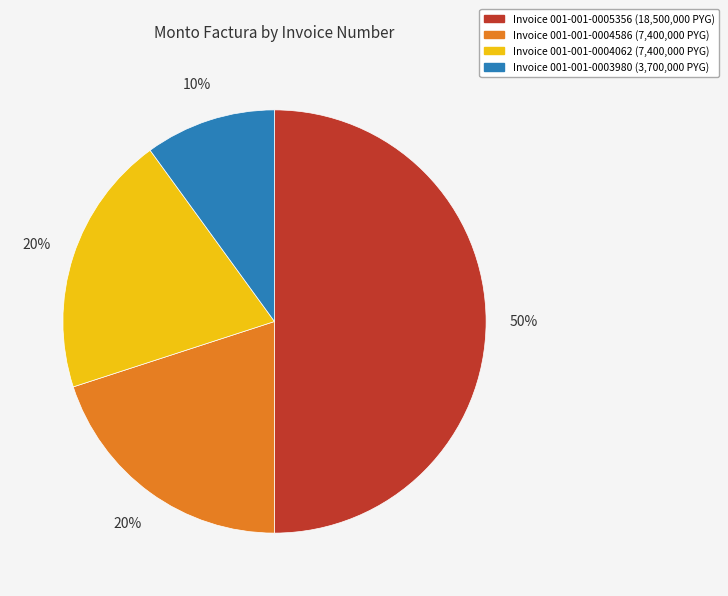

To the nearest percent, what is the difference between the largest and smallest slice percentages?

40%